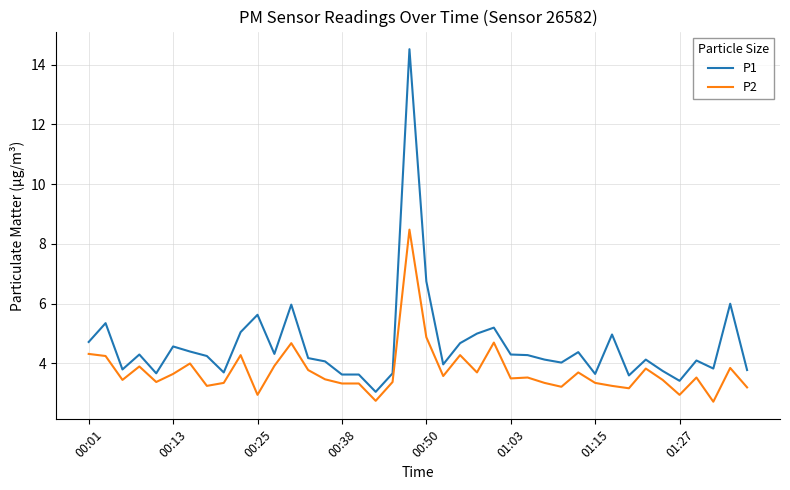

Which series has the widest spread of values?

P1